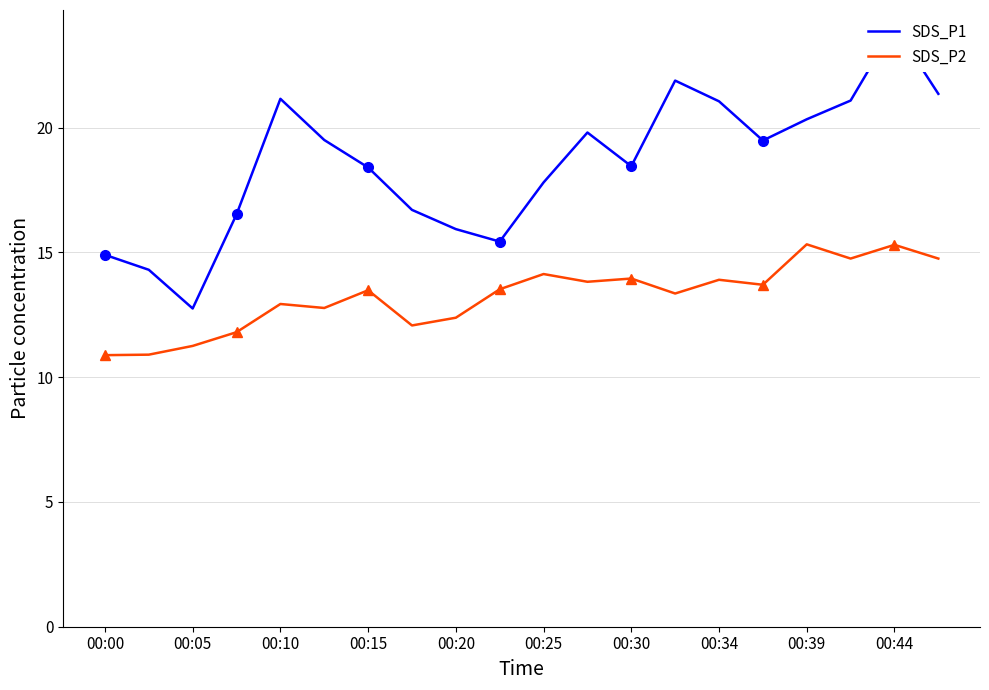

What is the value of the SDS_P1 point at the 1st from the left?

14.9